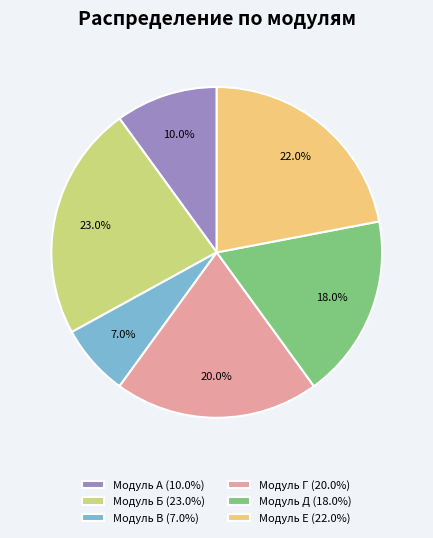

Is there any slice that represents more than half of the pie?

No